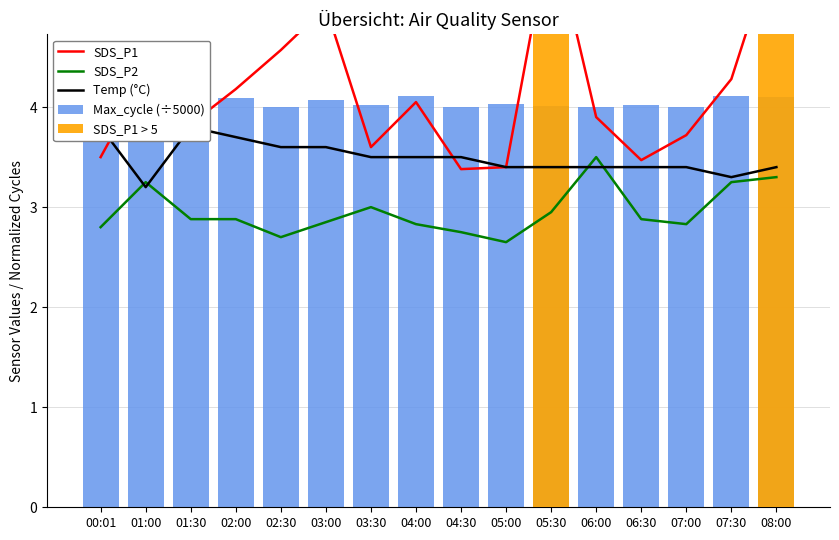

Which category has the highest value in the Temp (°C) series?

00:01